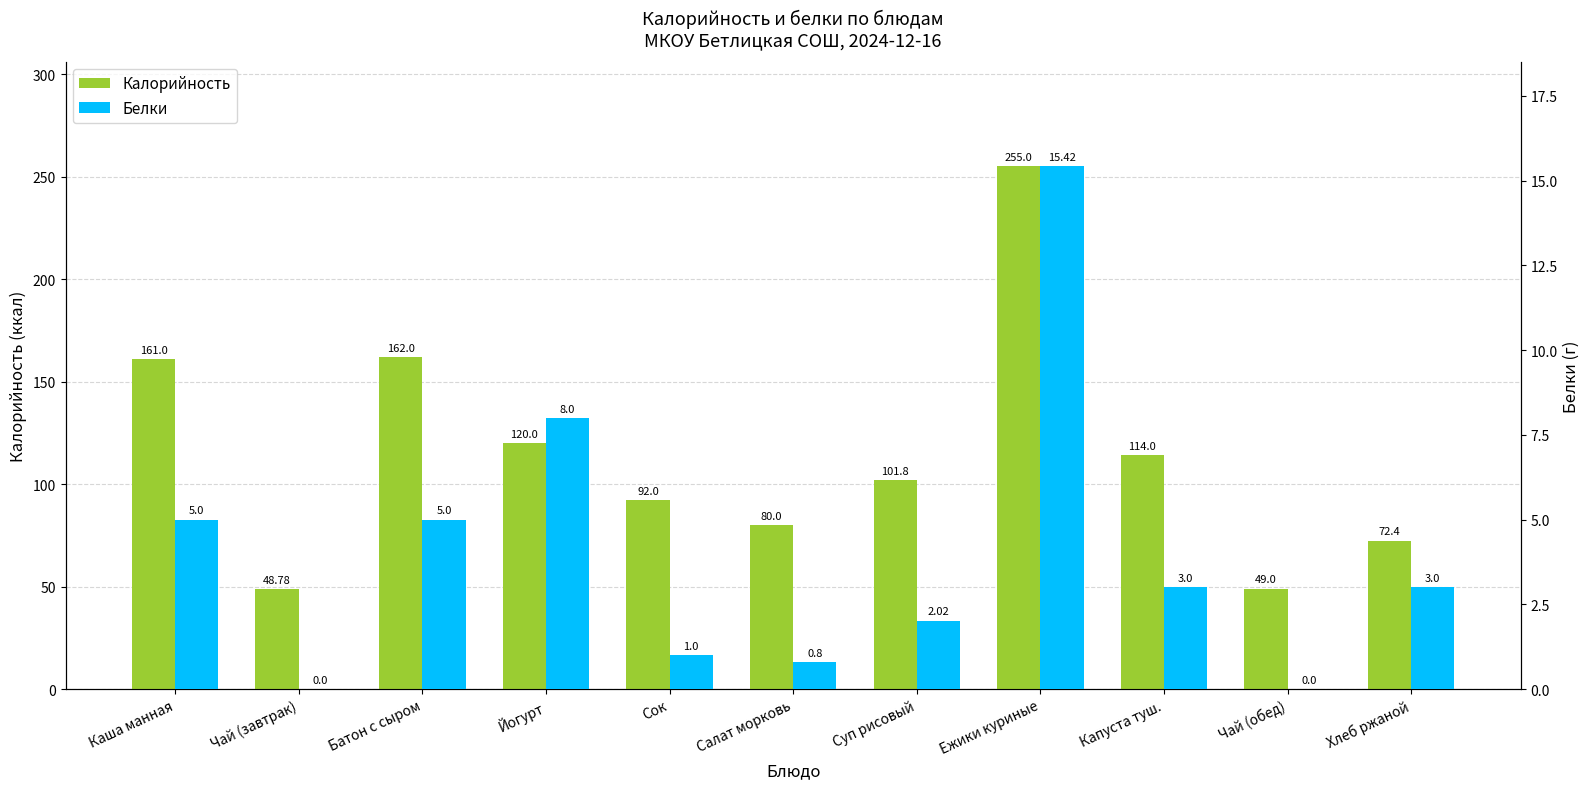

How many values in the Белки series exceed 3?

4